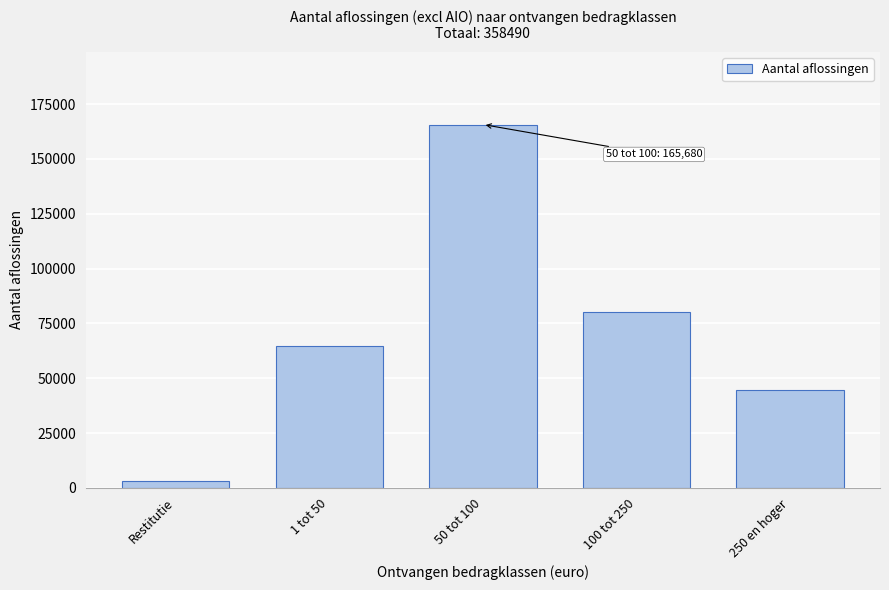

Reading left to right, list all the values displayed in this chart.

Restitutie=3070	1 tot 50=64800	50 tot 100=165680	100 tot 250=80280	250 en hoger=44660